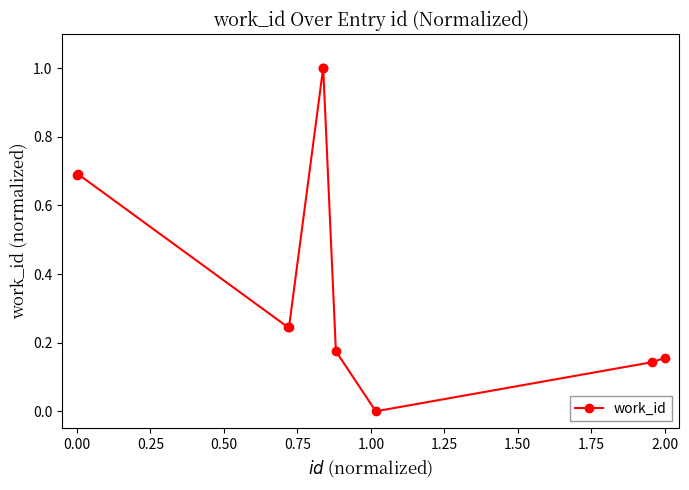

What is the value of the 6th point from the left?

1.0